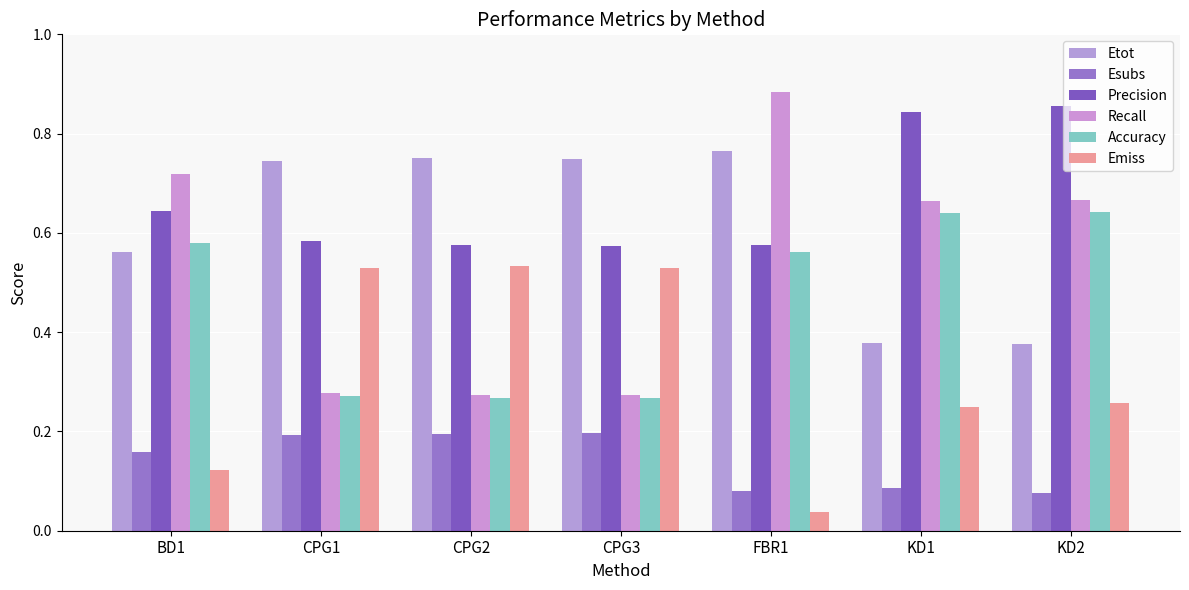

Rank the series at FBR1 from lowest to highest value.

Emiss, Esubs, Accuracy, Precision, Etot, Recall